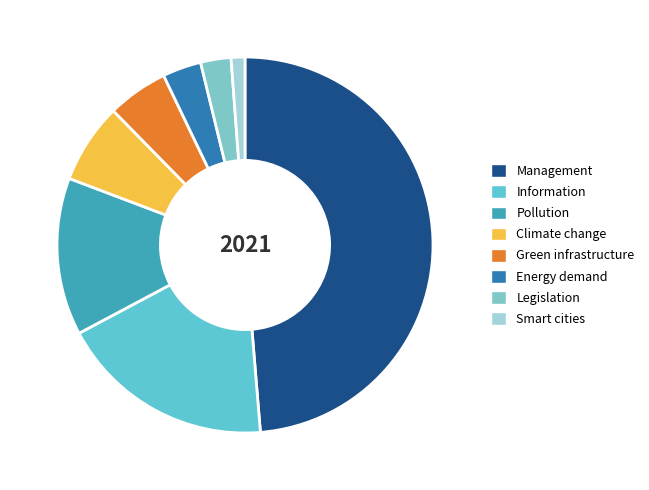

Is Smart cities the majority of the pie?

No